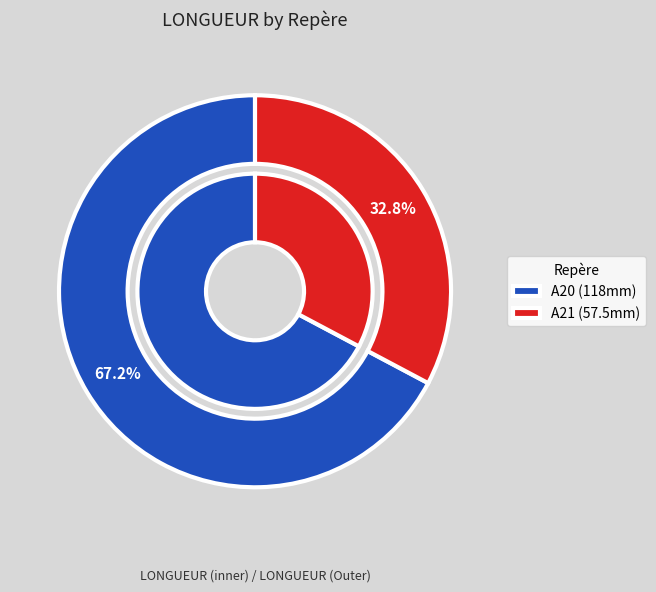

To the nearest percent, what is the difference between the A21 and A20 slice percentages?

34%